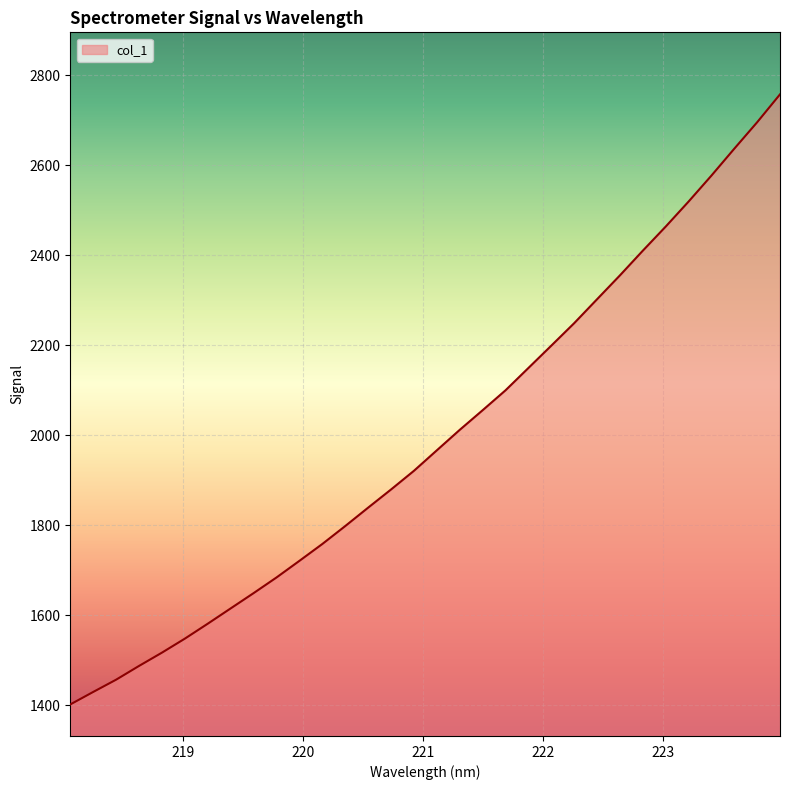

What is the minimum value shown in the chart?

1401.4